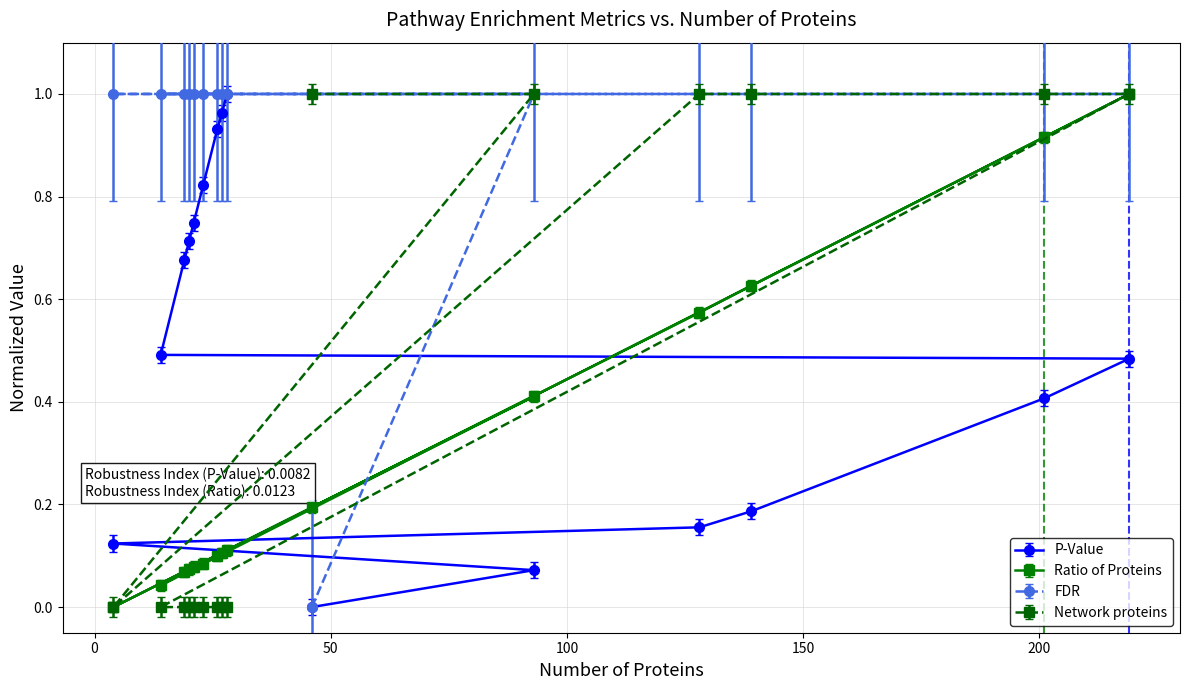

Reading left to right, what are all the values shown in this chart?

P-Value: 46=0.0	93=0.1	4=0.1	128=0.2	139=0.2	201=0.4	219=0.5	14=0.5	19=0.7	20=0.7	21=0.7	23=0.8	26=0.9	27=1.0	28=1.0
Ratio of Proteins: 46=0.2	93=0.4	4=0.0	128=0.6	139=0.6	201=0.9	219=1.0	14=0.0	19=0.1	20=0.1	21=0.1	23=0.1	26=0.1	27=0.1	28=0.1
FDR: 46=0.0	93=1.0	4=1.0	128=1.0	139=1.0	201=1.0	219=1.0	14=1.0	19=1.0	20=1.0	21=1.0	23=1.0	26=1.0	27=1.0	28=1.0
Network proteins: 46=1.0	93=1.0	4=0.0	128=1.0	139=1.0	201=1.0	219=1.0	14=0.0	19=0.0	20=0.0	21=0.0	23=0.0	26=0.0	27=0.0	28=0.0